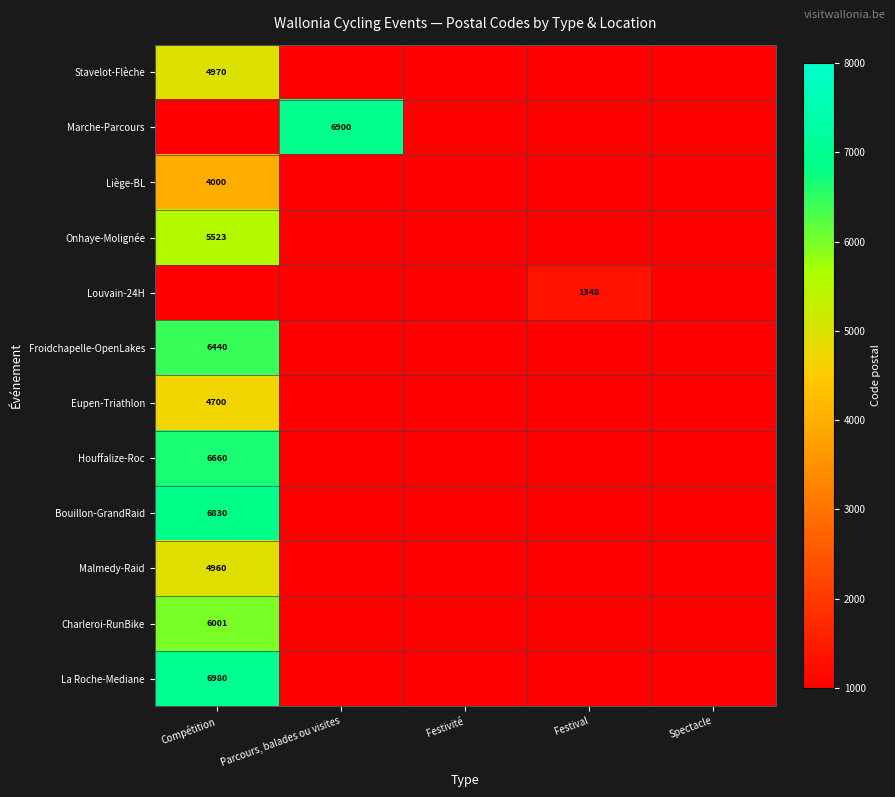

Is it true that Malmedy-Raid equals 1331 at Compétition?

False